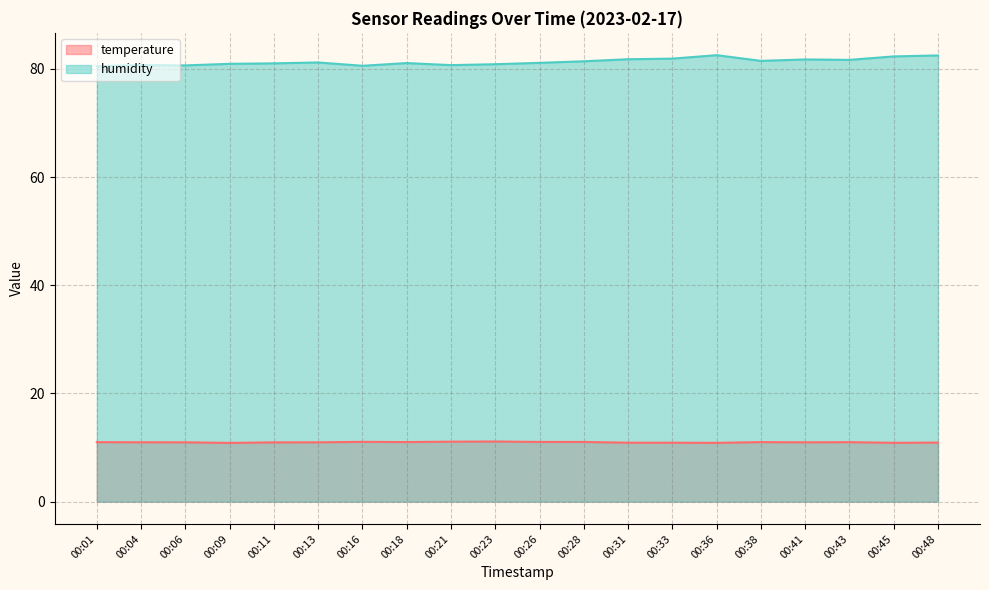

What is the smallest value displayed?

10.8